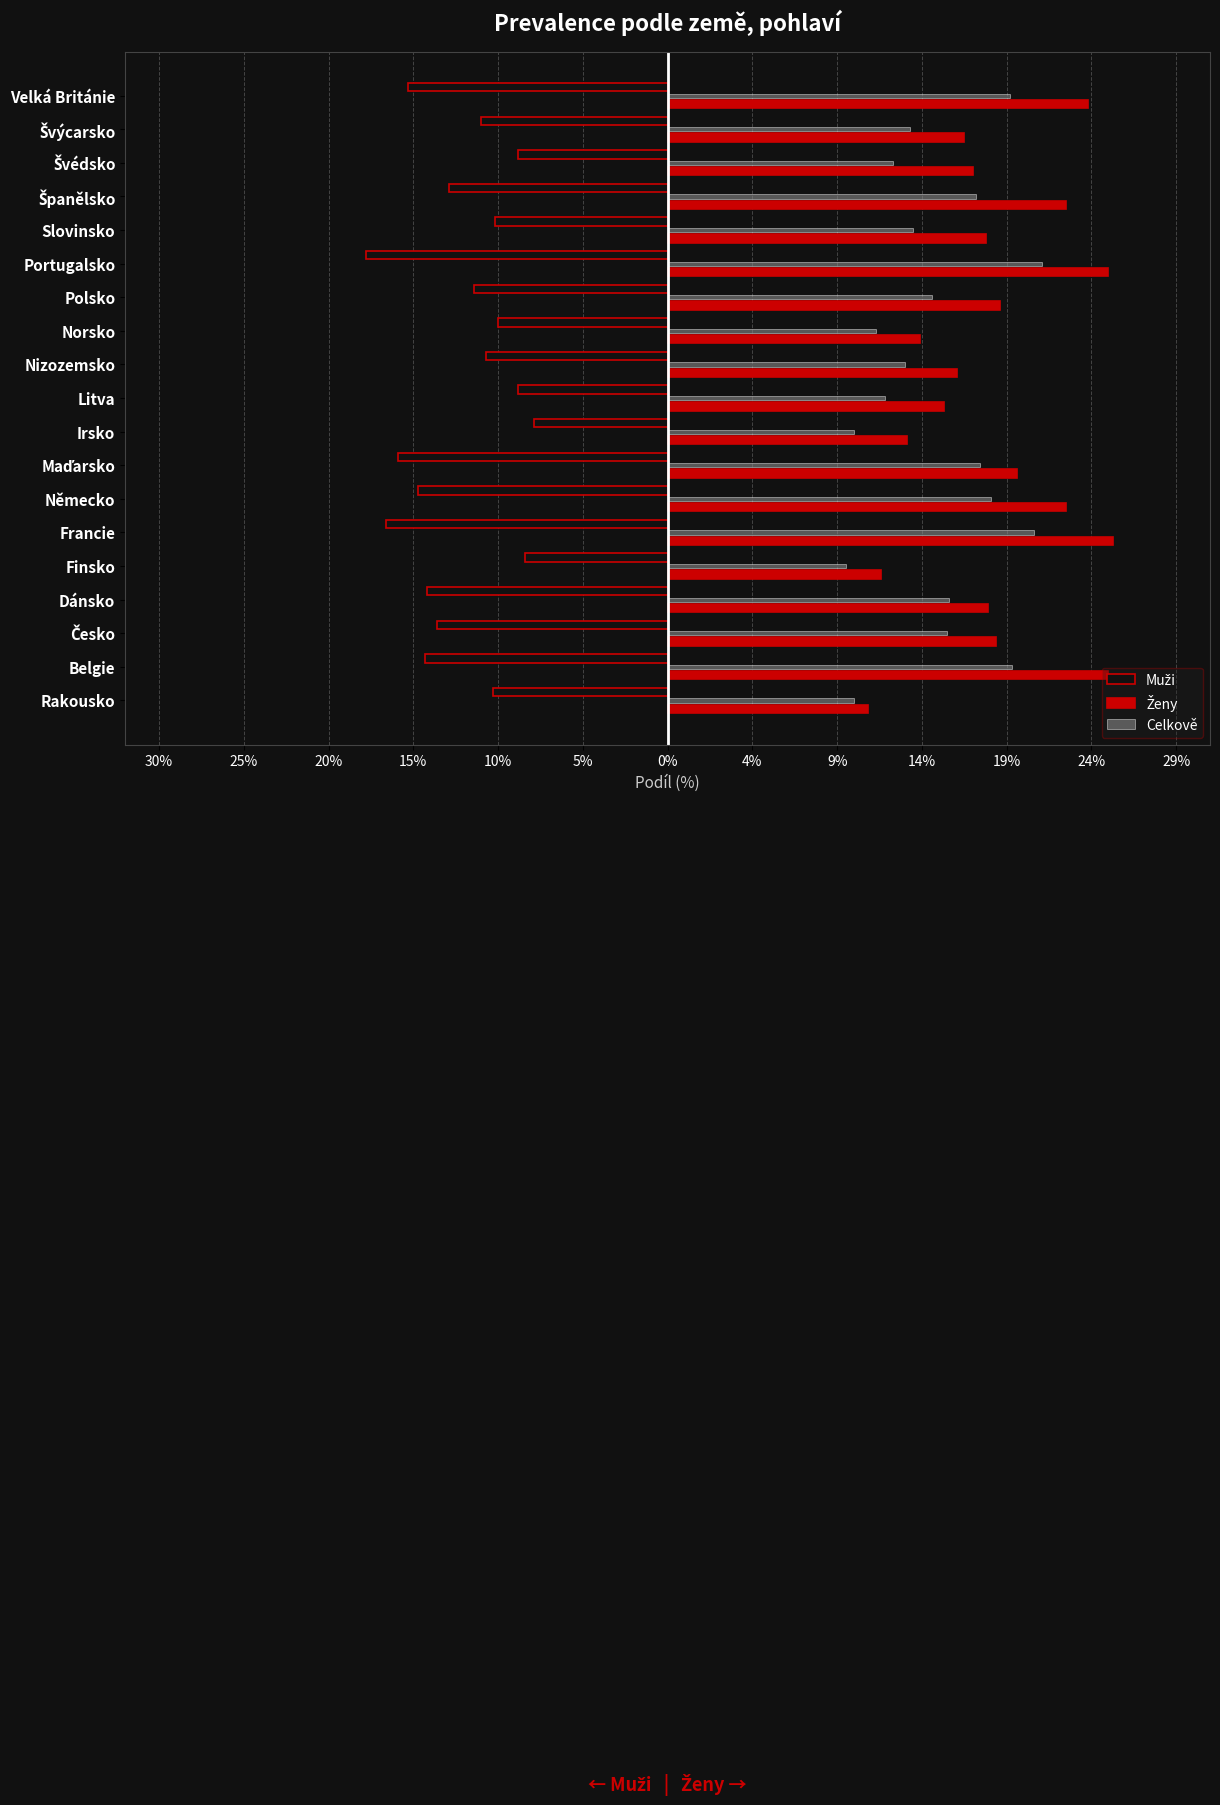

How many data points does each series have?

19